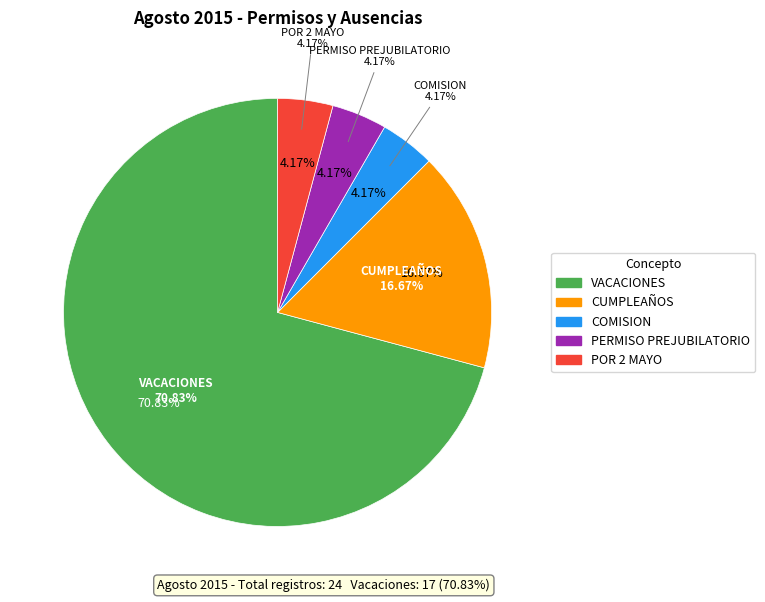

What percentage is the CUMPLEAÑOS slice, to the nearest percent?

17%